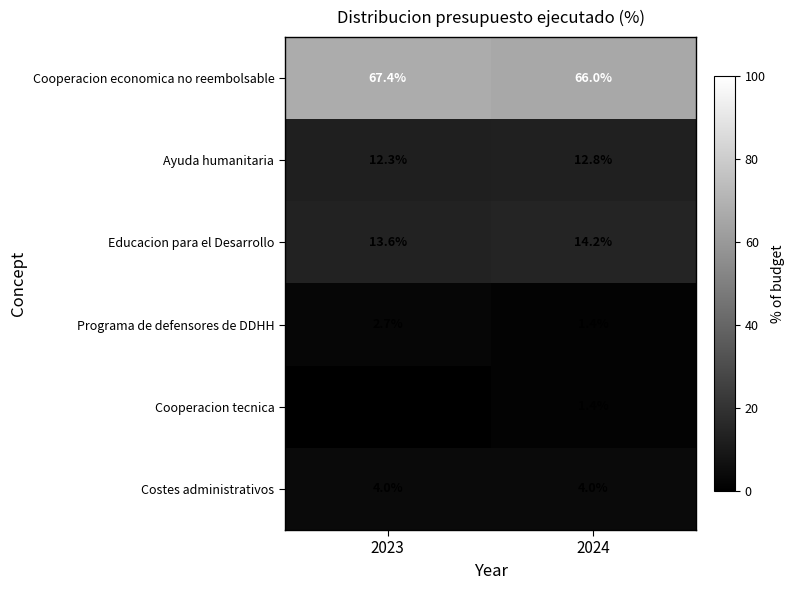

What is the approximate value of Educacion para el Desarrollo at 2023?

13.6